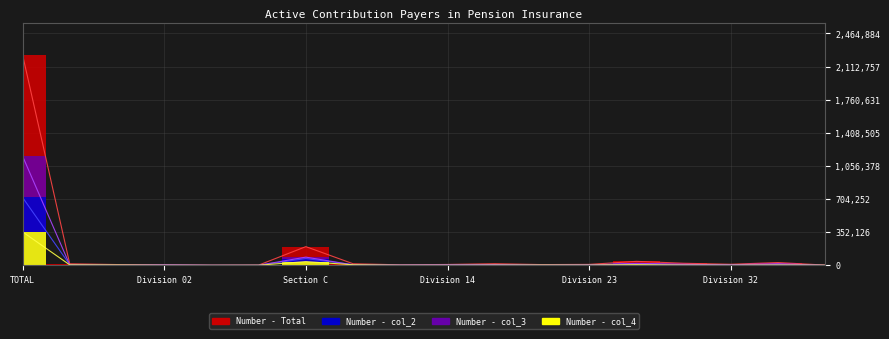

Which series has the largest total across all categories?

Number - Total